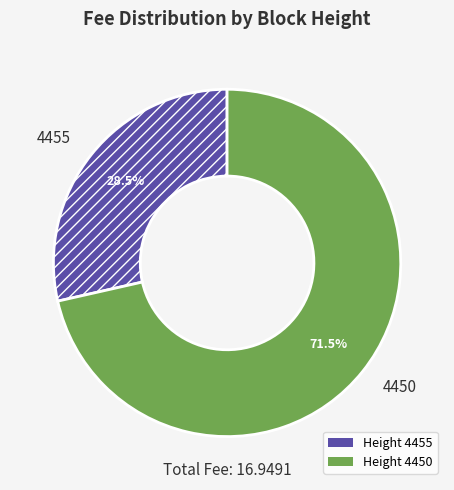

Does any single category account for the majority?

Yes